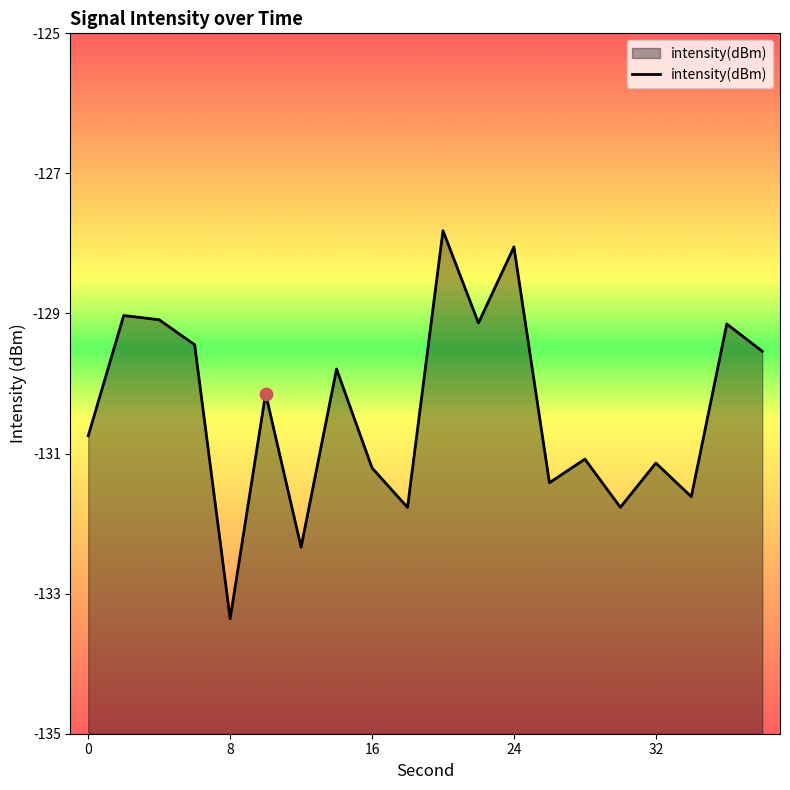

What is the change in value from 20 to 38?

-1.7